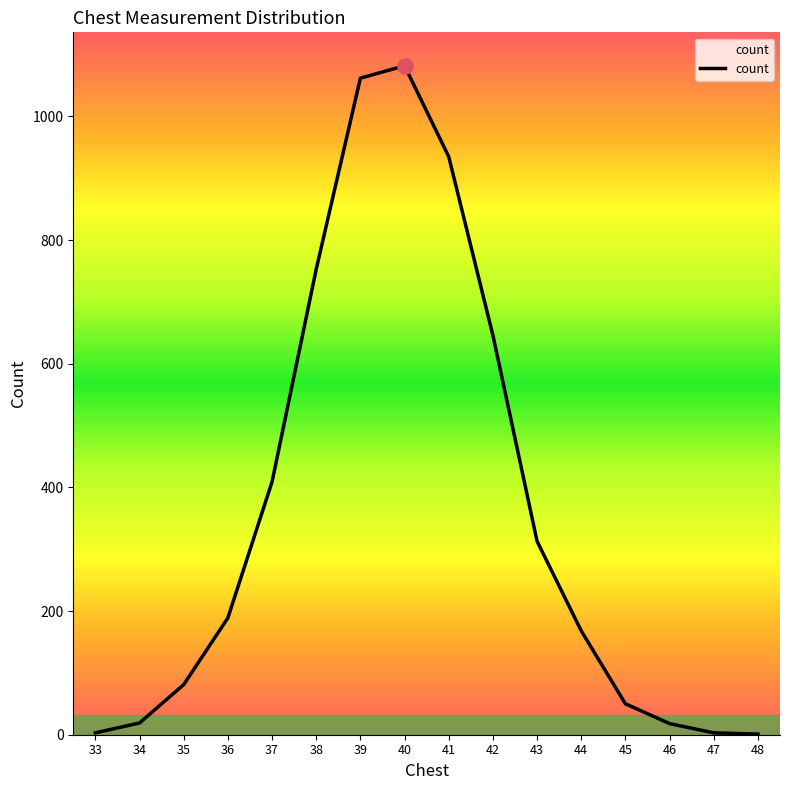

Between 40 and 33, which is larger?

40